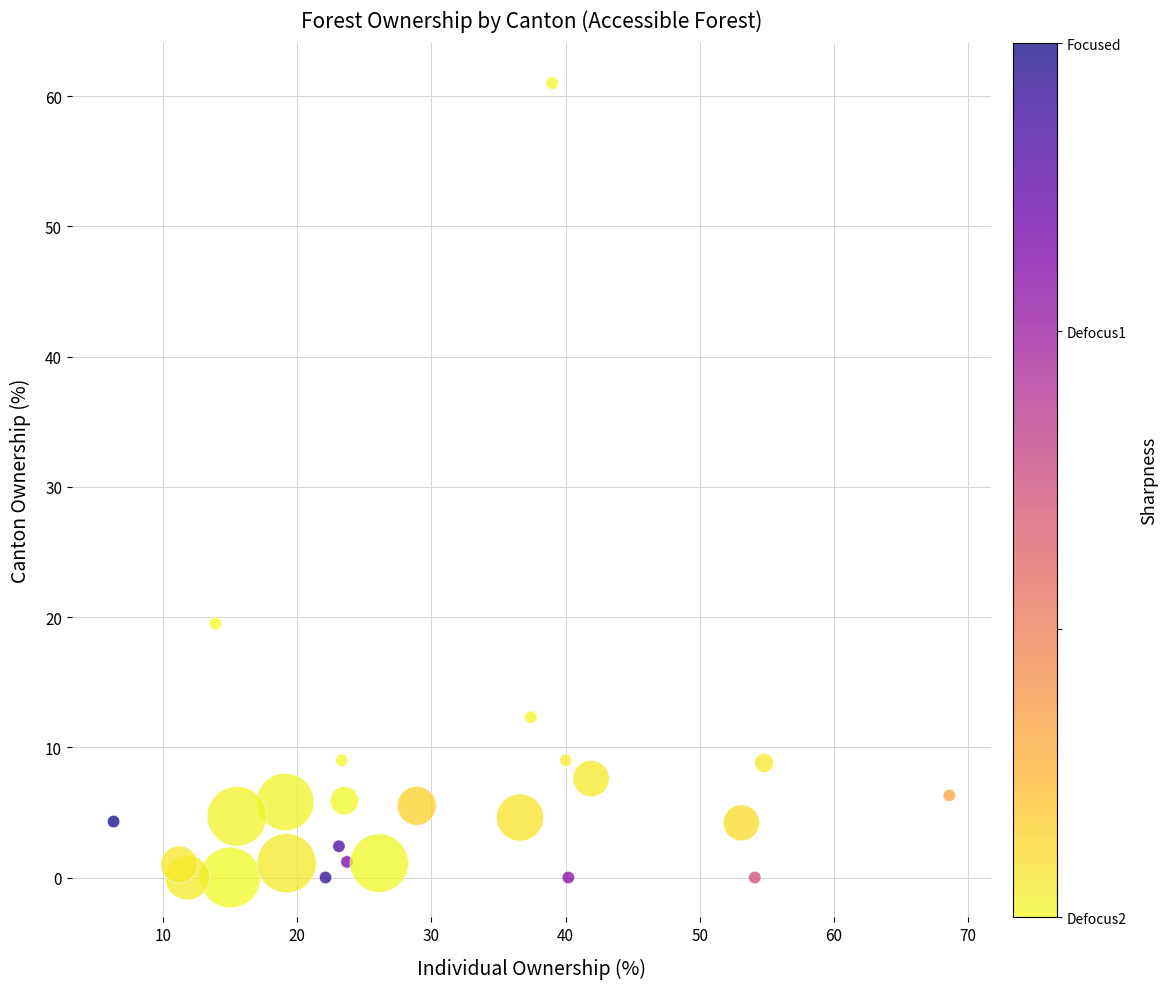

What Y value in the scatter plot is closest to 30?

19.5